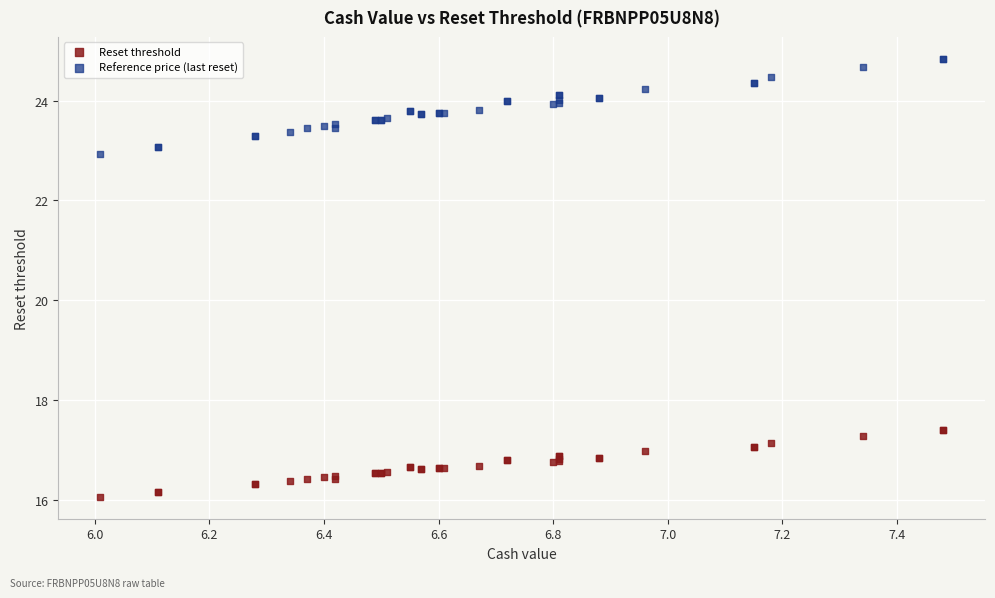

Which series contains the highest Y value?

Reference price (last reset)